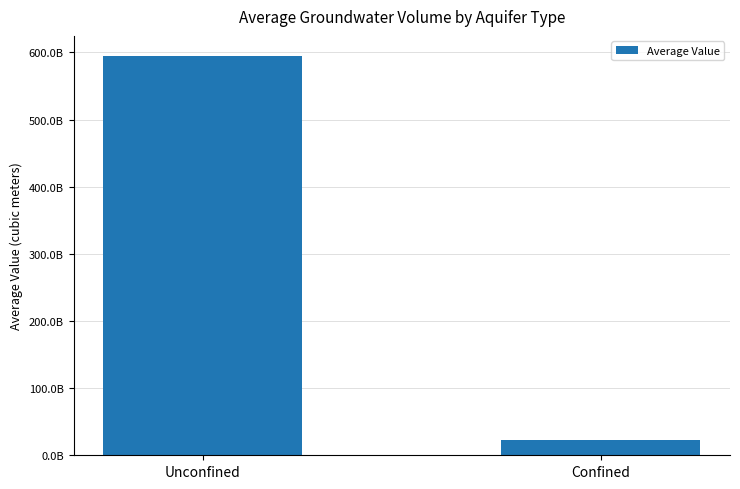

Reading left to right, what are all the values shown in this chart?

594811541351.6	22043410844.2